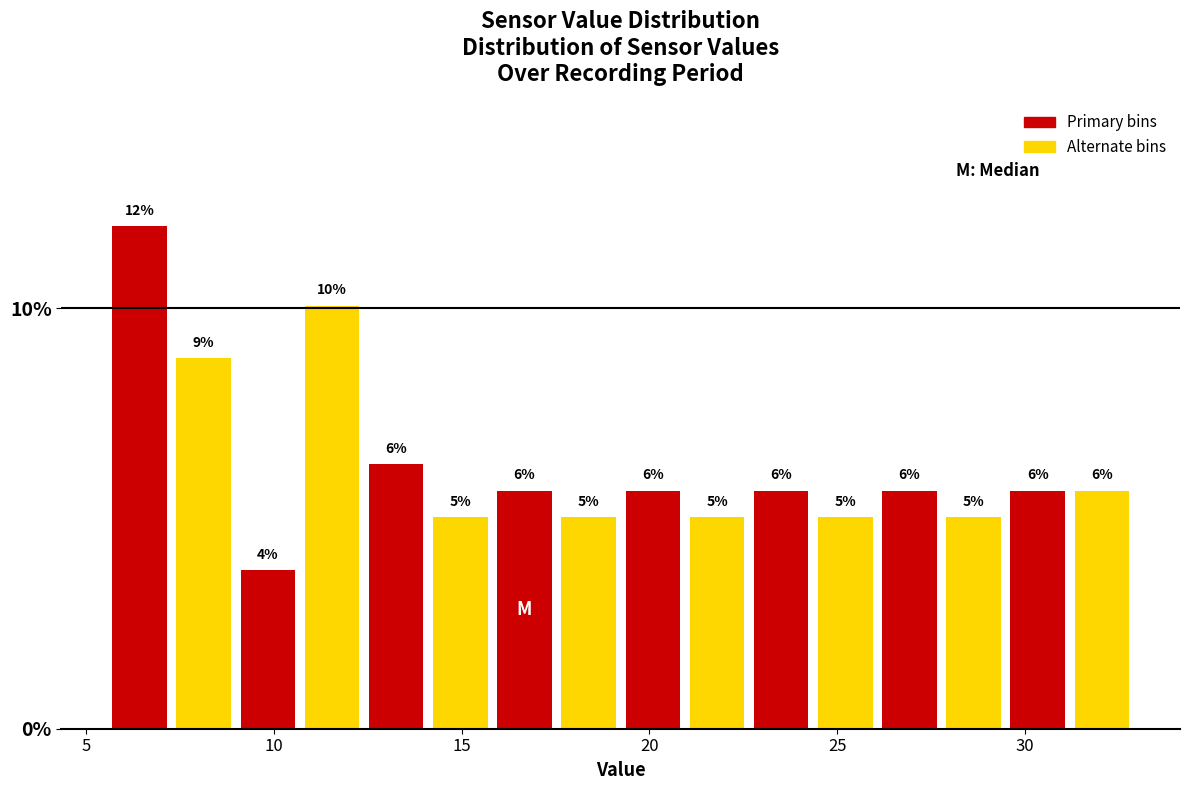

Around what value on the x-axis is the tallest bar? Give the approximate position of its centre, as read against the axis.

6.5